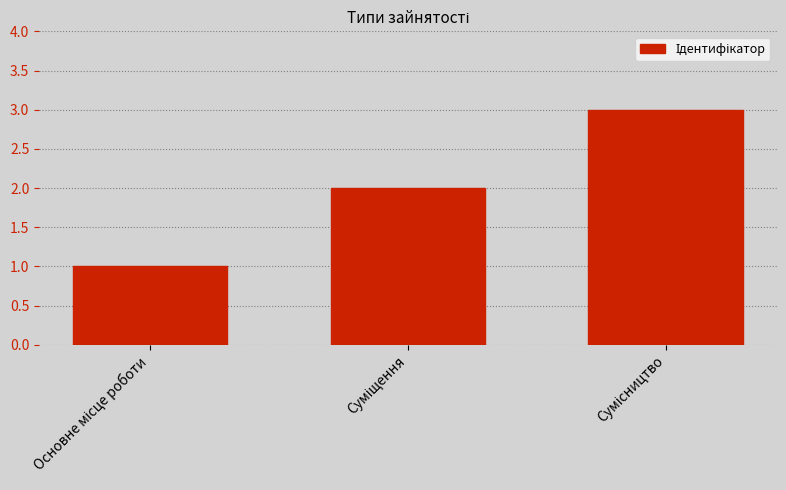

What is the greatest value displayed?

3